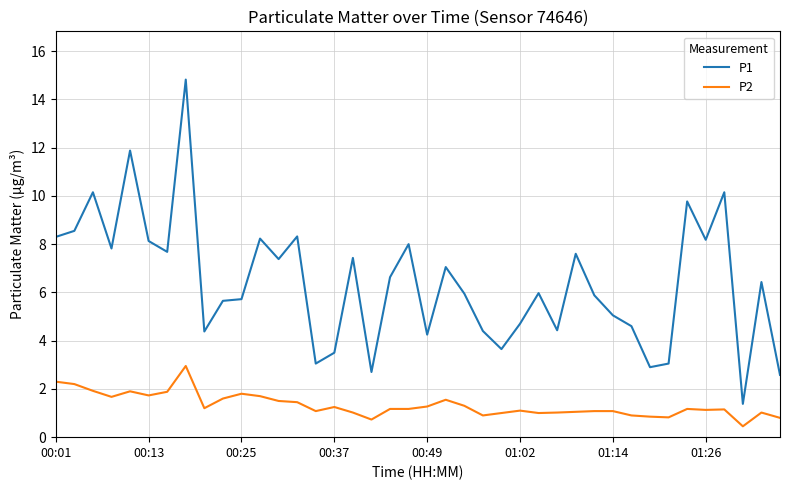

Which series has the widest spread of values?

P1